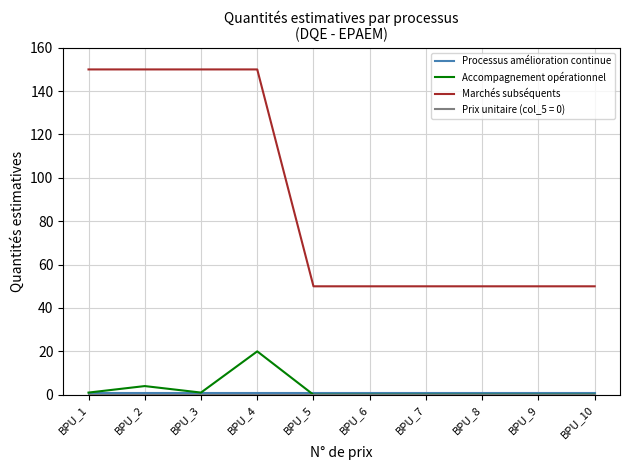

The Accompagnement opérationnel series shows -9 at BPU_9. True or false?

False